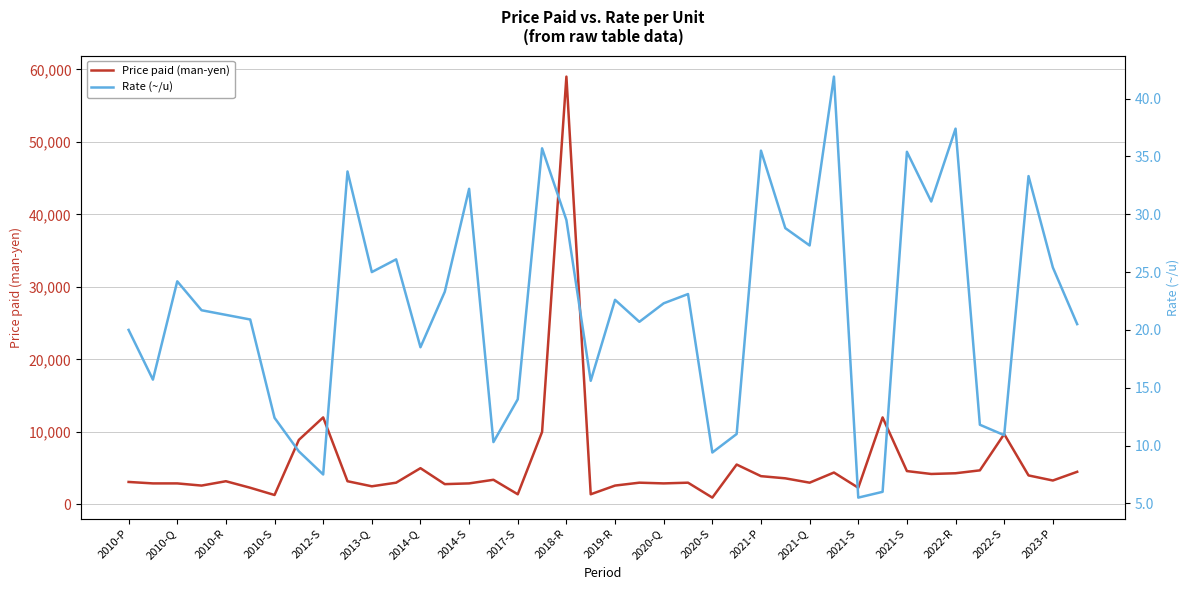

What is the sum of the Price paid (man-yen) values at 2010-P and 37?

7100.0